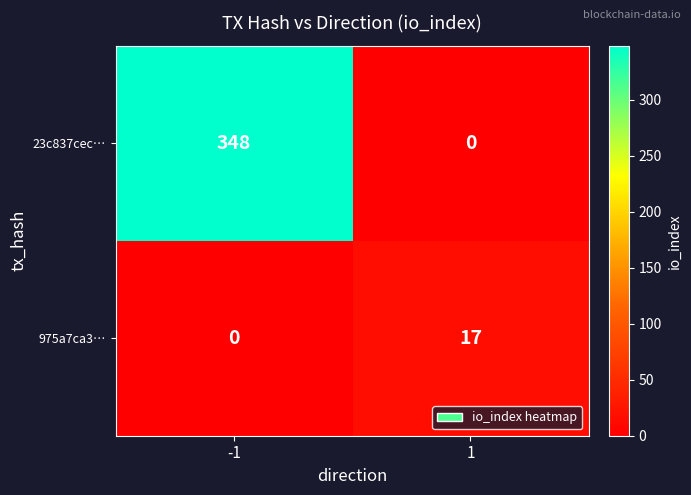

True or false: 975a7ca3… has a value of 6 at 1.

False